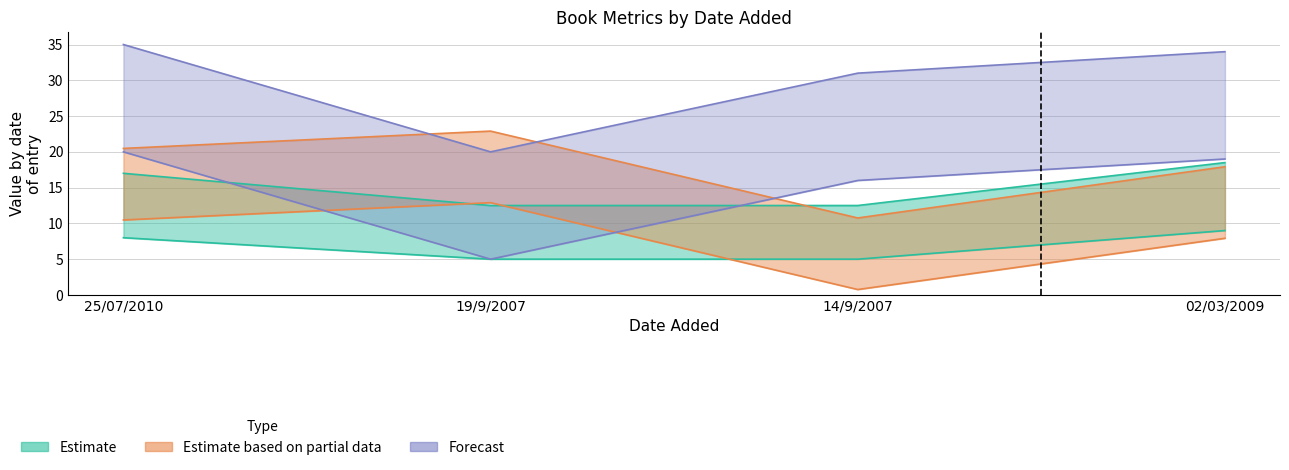

Reading left to right, what are all the values shown in this chart?

id: 25/07/2010=10.5	19/9/2007=12.9	14/9/2007=0.8	02/03/2009=7.9
rating: 25/07/2010=8.0	19/9/2007=5.0	14/9/2007=5.0	02/03/2009=9.0
year: 25/07/2010=20.0	19/9/2007=5.0	14/9/2007=16.0	02/03/2009=19.0